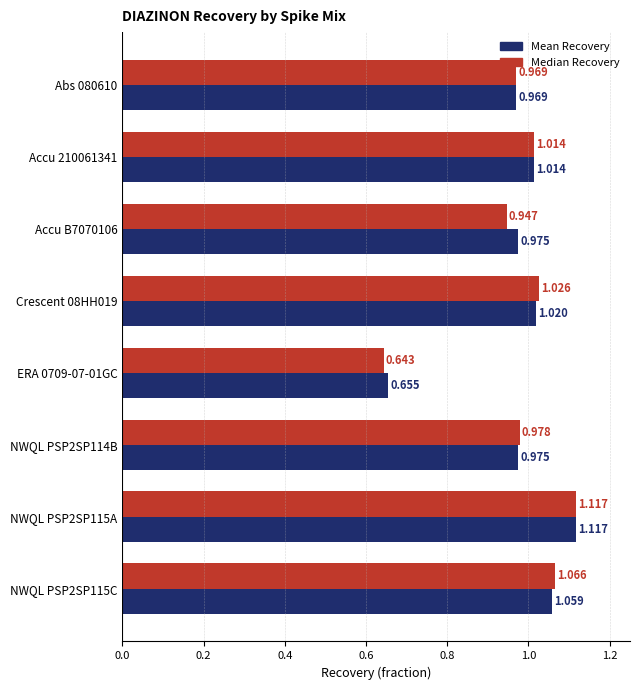

List the series in order of their overall mean, lowest first.

Median Recovery, Mean Recovery